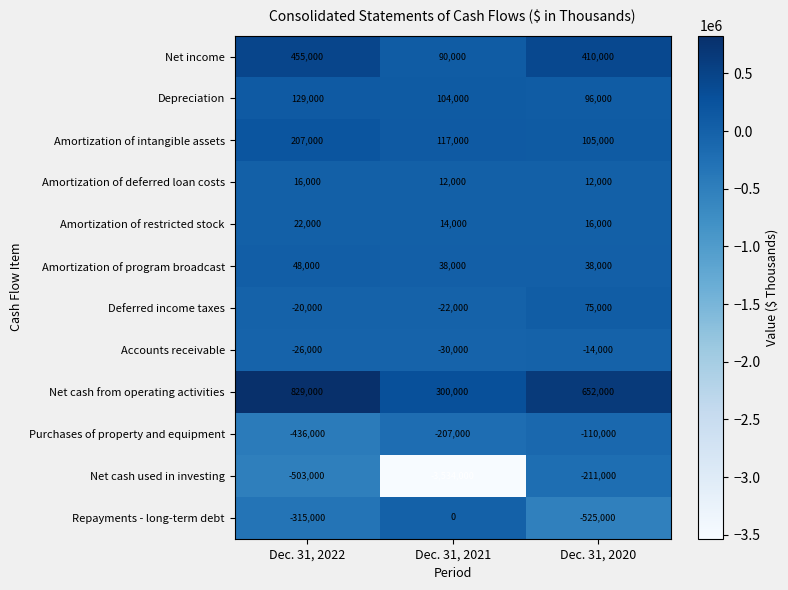

What is the spread (max minus min) of values at Dec. 31, 2022?

1332000